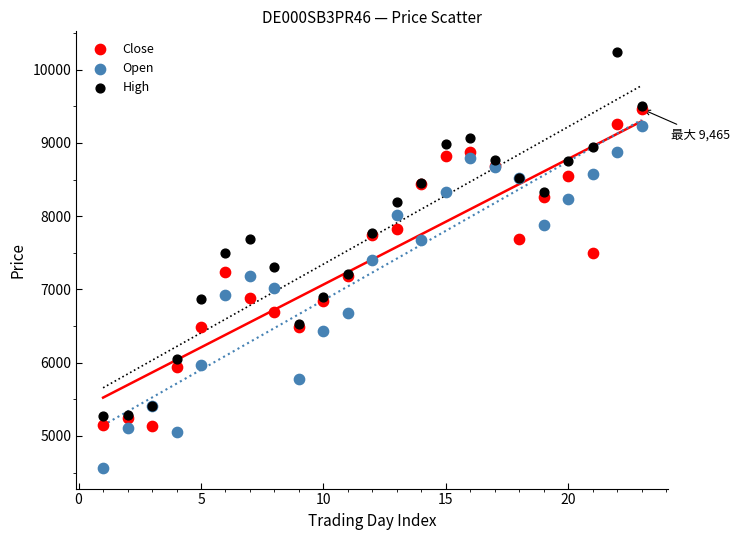

Which series reaches the maximum Y coordinate?

High